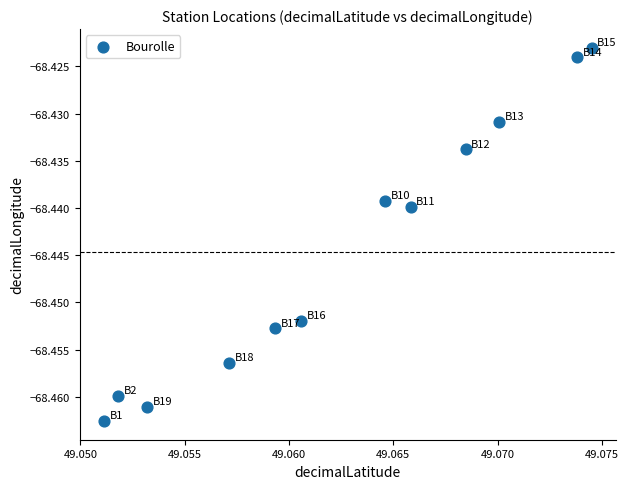

What is the average X value?

49.1